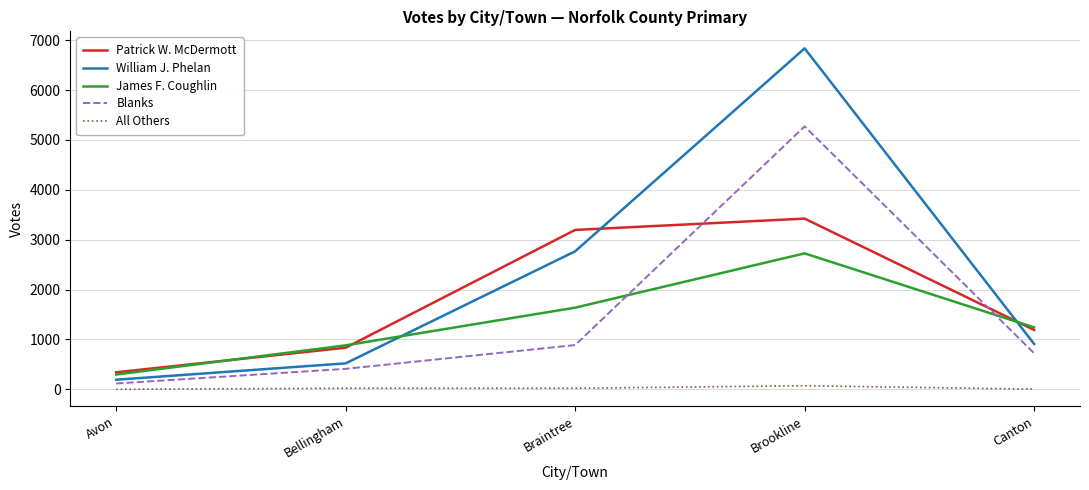

True or false: Blanks has more than 1 interior local peaks.

False